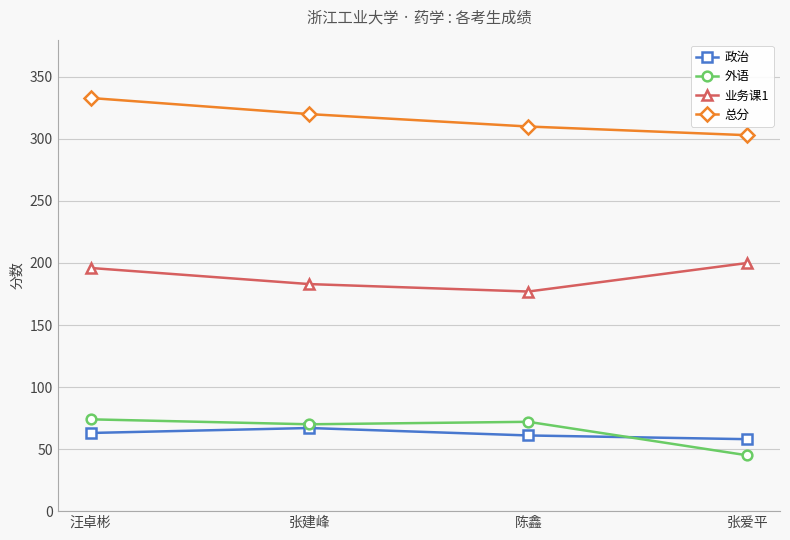

What is the label of the 4th point from the left?

张爱平